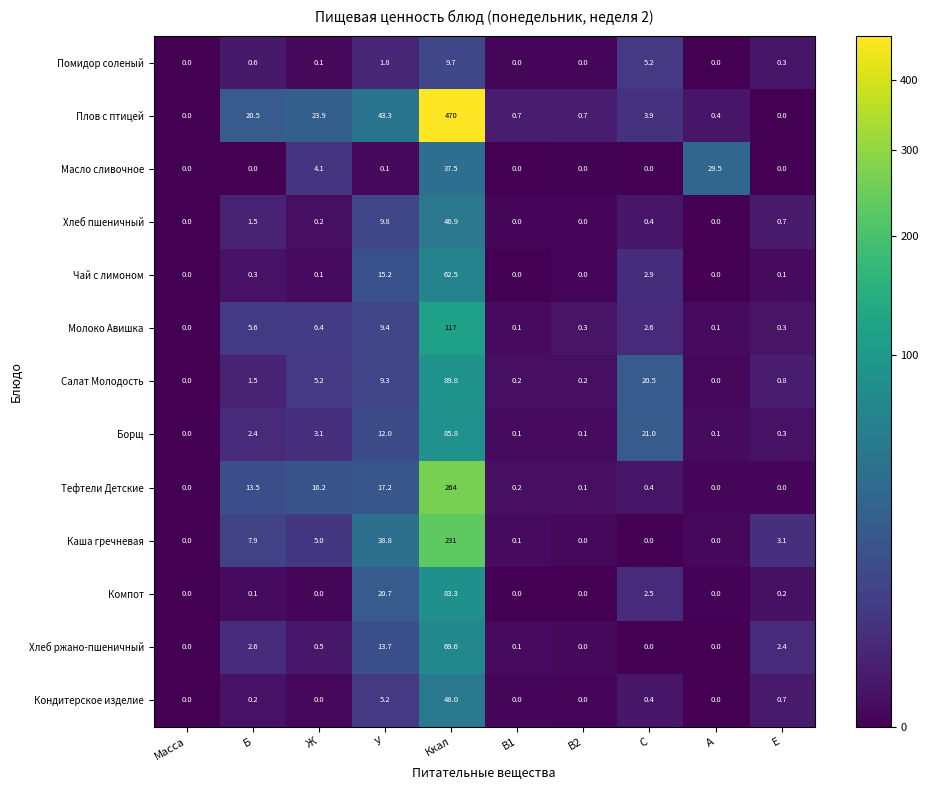

What is the sum of the Тефтели Детские values at Б and E?

13.5